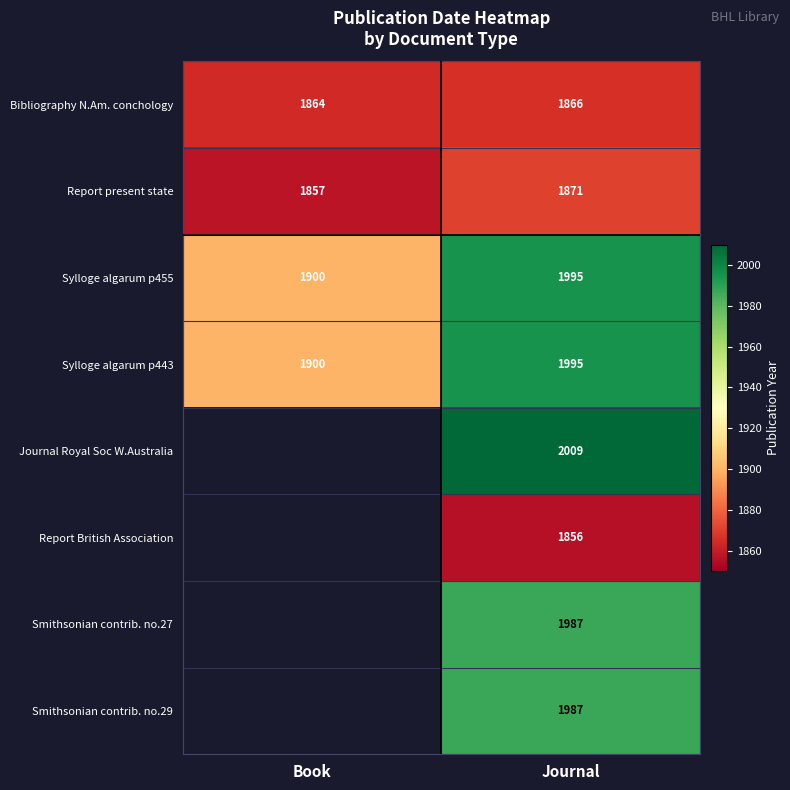

What is the difference between the highest and lowest values at Journal?

153